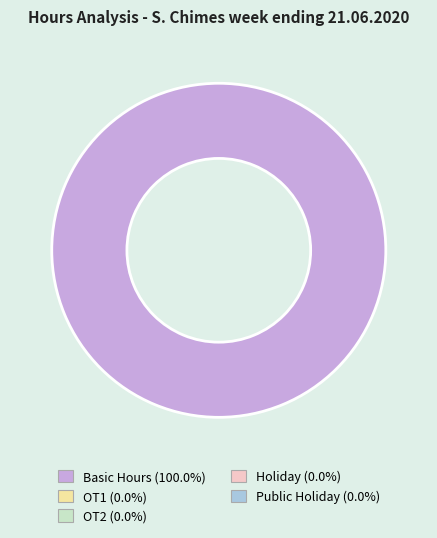

Does any single category account for the majority?

Yes